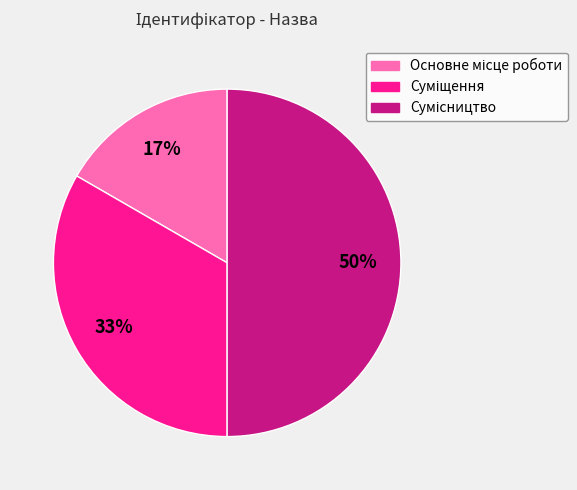

How many slices are in this pie chart?

3